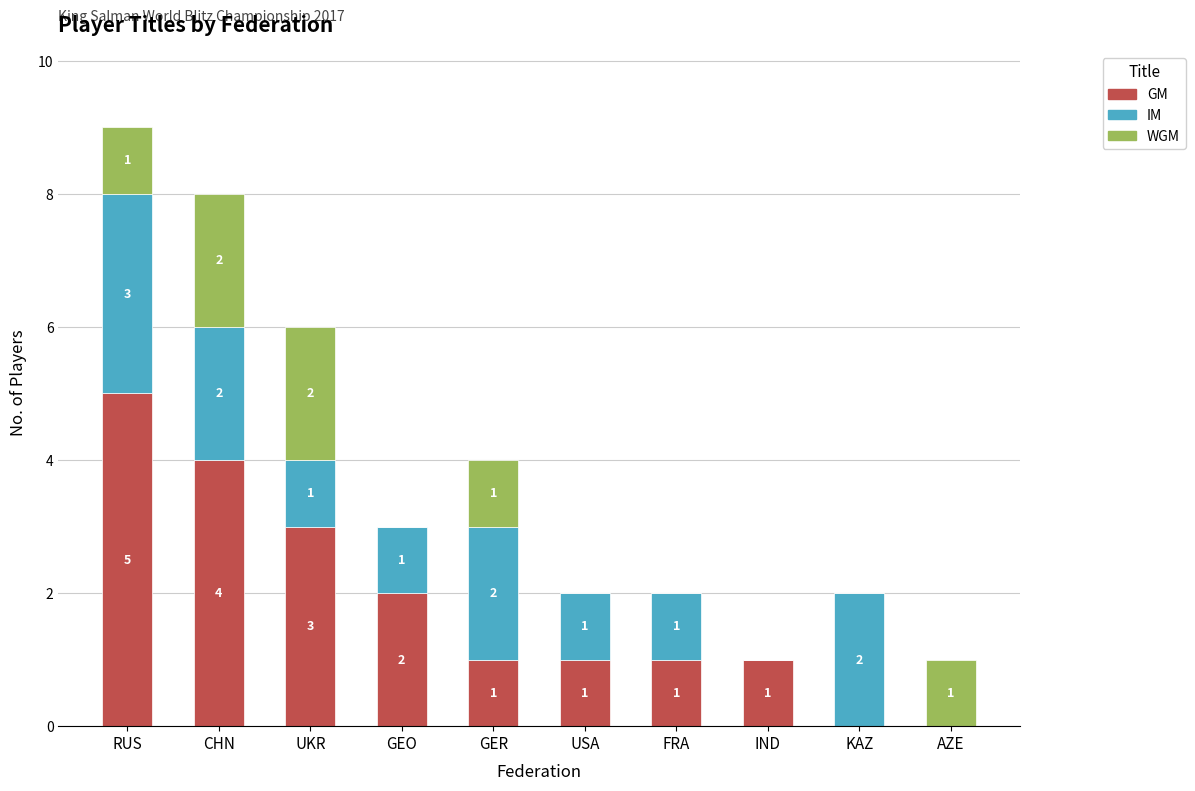

What is the total value across all series at CHN?

8